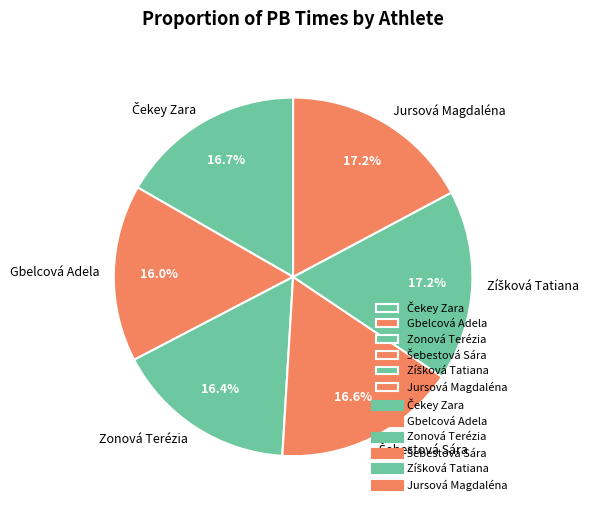

Does any single category account for the majority?

No